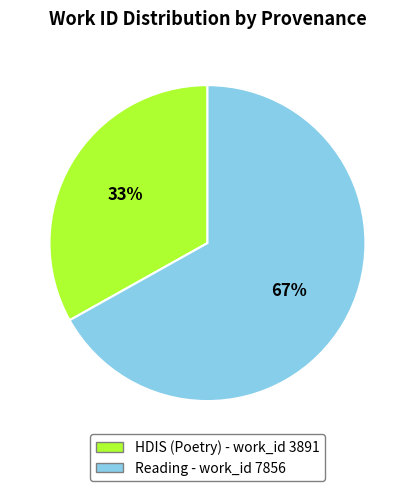

Combined, do Reading - work_id 7856 and HDIS (Poetry) - work_id 3891 account for over 50%?

Yes